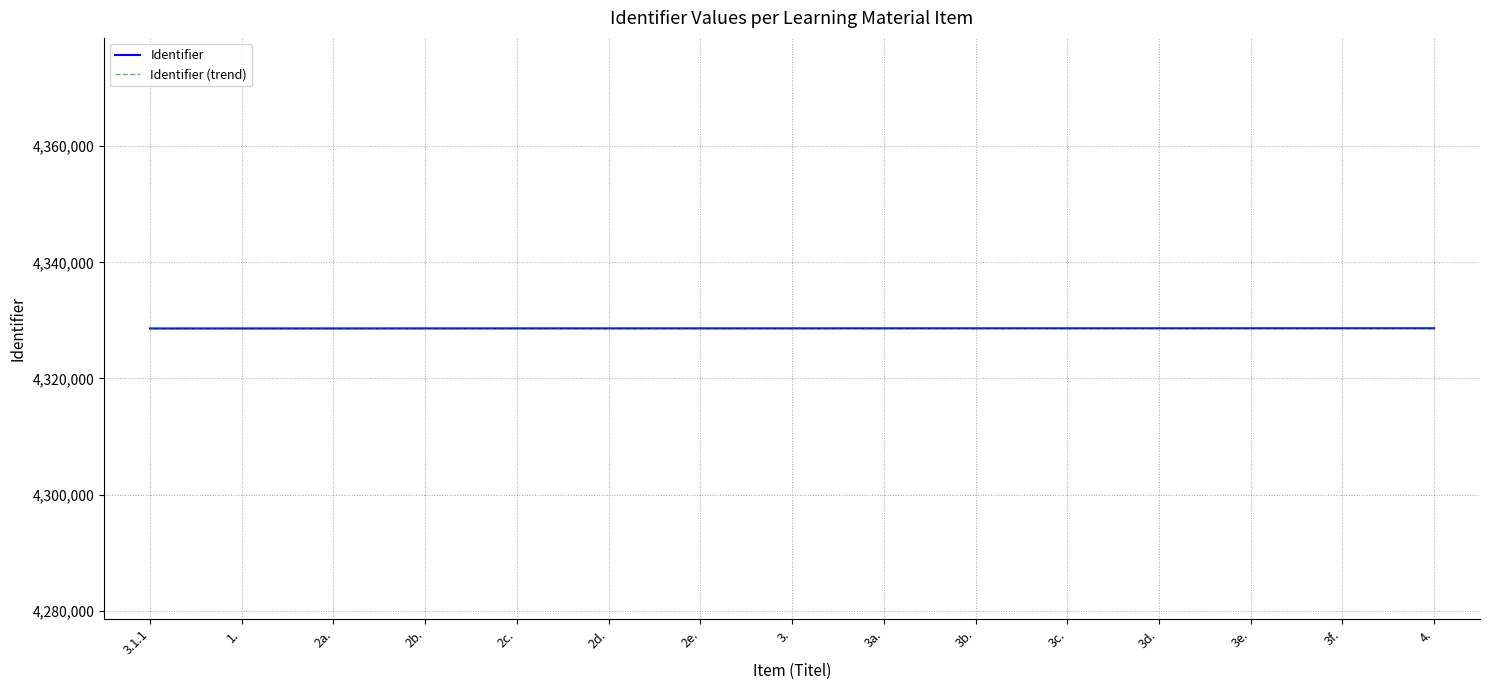

Is this an area chart (filled region under the line)?

No